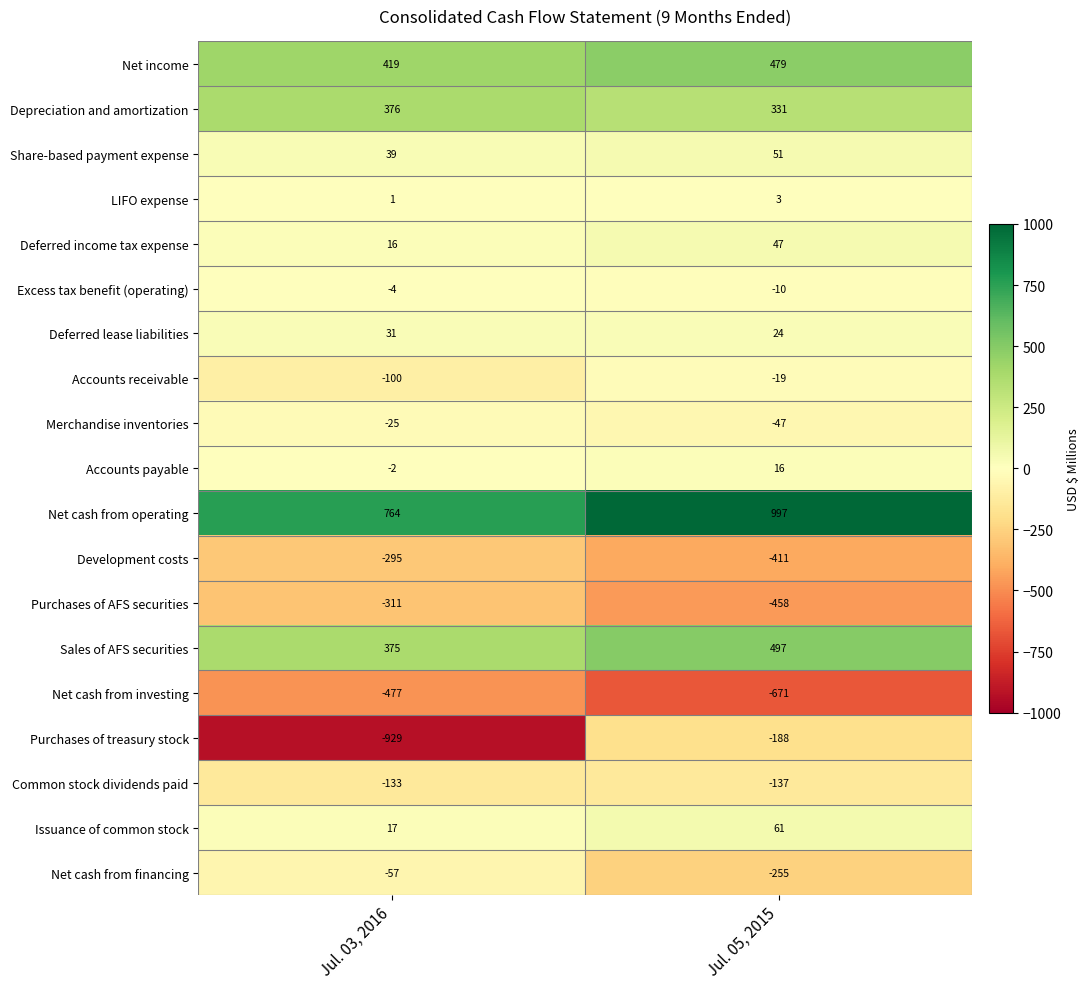

At which label is Purchases of treasury stock closest to -558?

Jul. 05, 2015